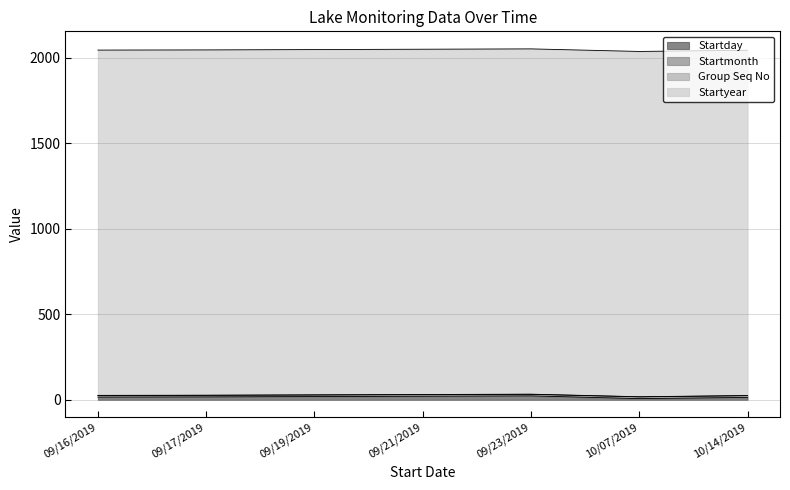

Reading right to left, list all the values displayed in this chart.

Startday: 14	7	23	21	19	17	16
Startmonth: 10	10	9	9	9	9	9
Group Seq No: 1	1	1	1	1	1	1
Startyear: 2019	2019	2019	2019	2019	2019	2019